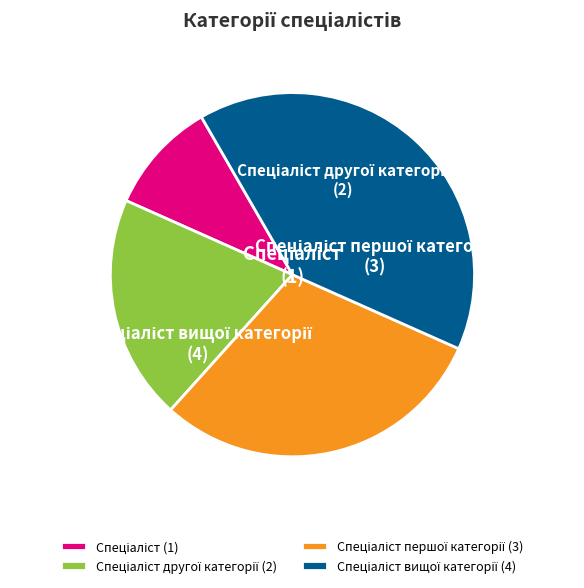

How many slices are in this pie chart?

4